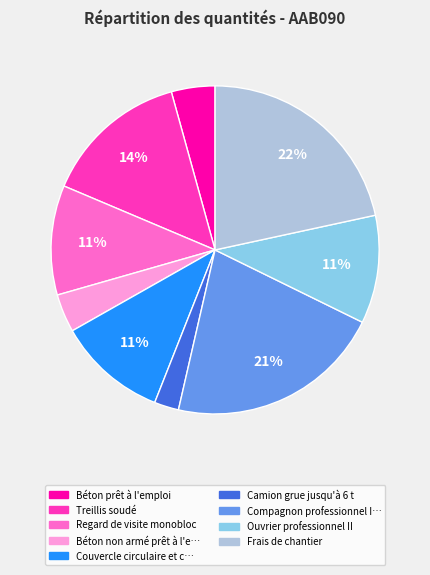

How many segments does this pie chart have?

9